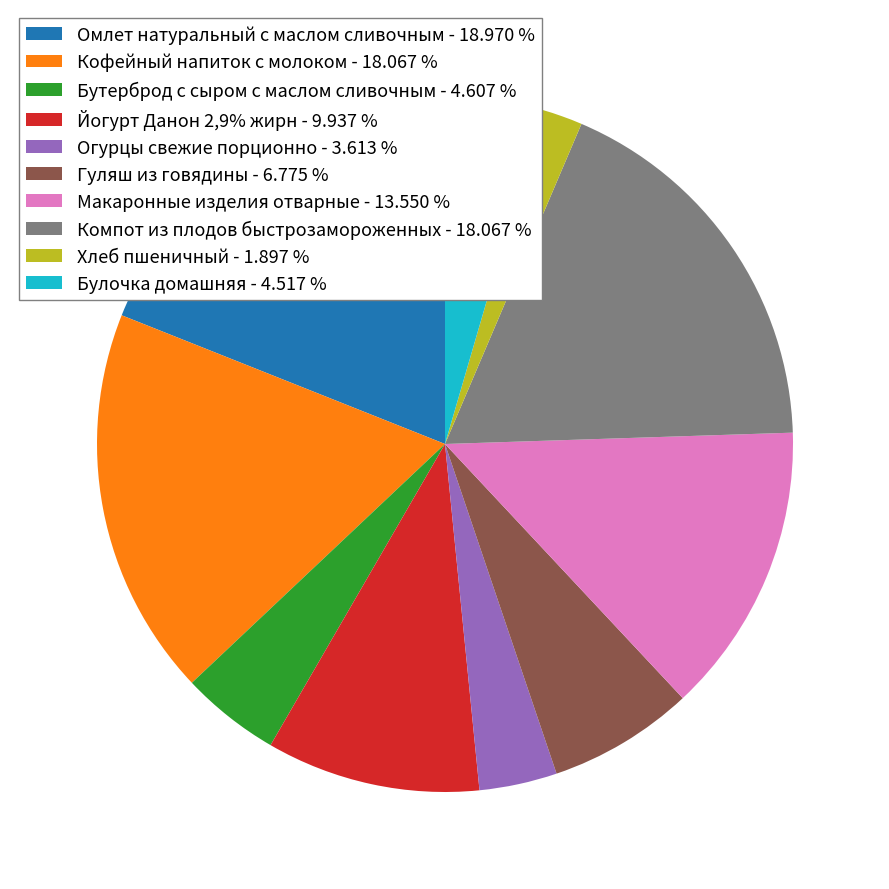

True or false: Хлеб пшеничный accounts for 2% of the total.

True